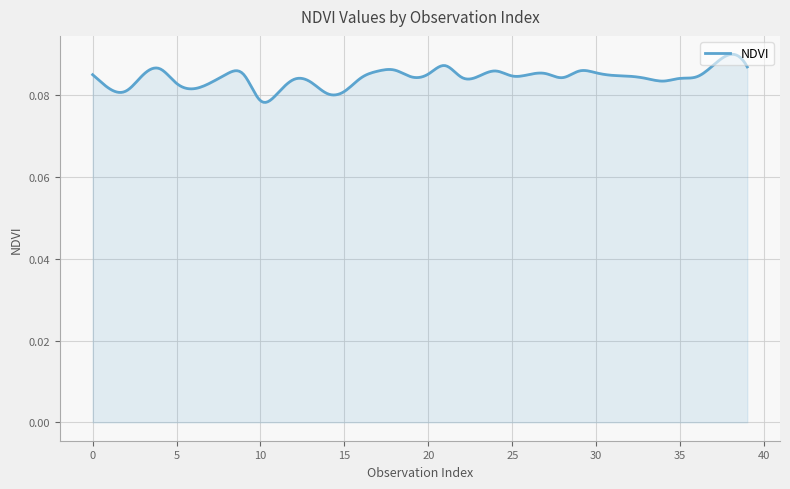

How many lines are shown in the chart?

1